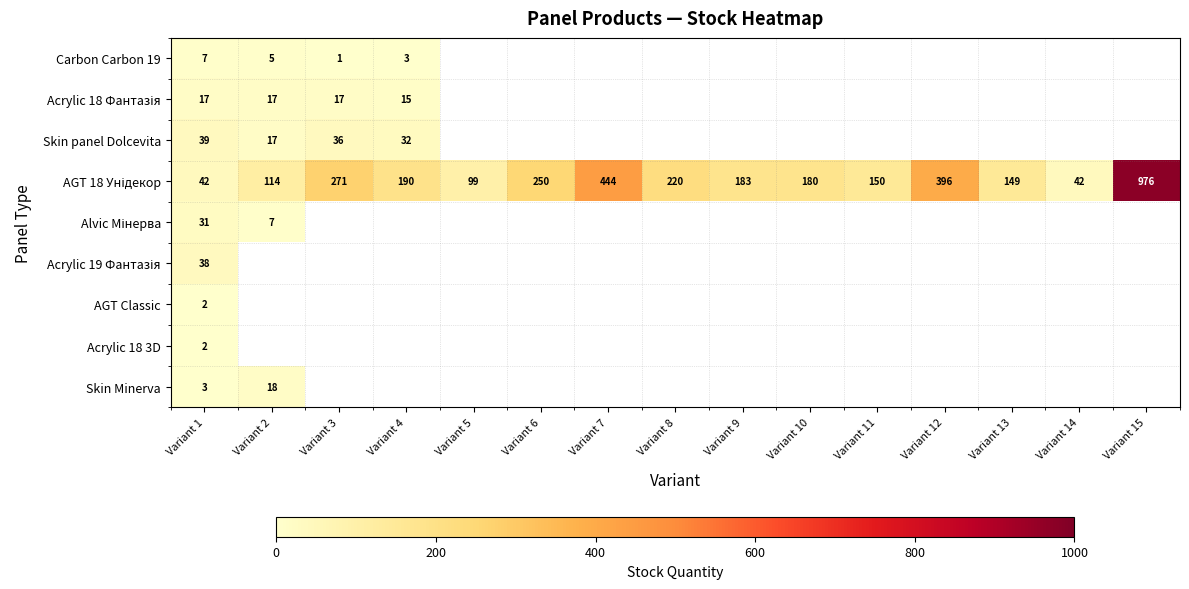

How many categories are shown in the chart?

15